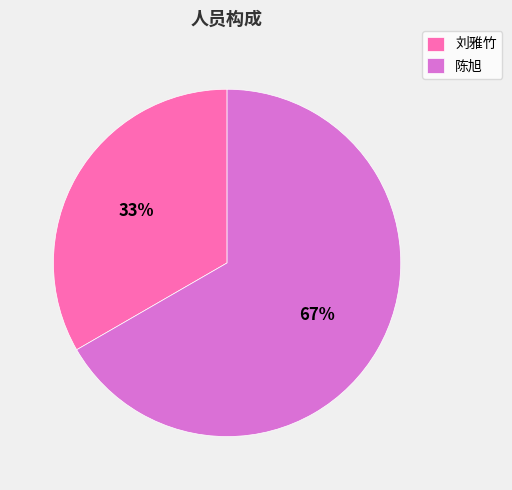

Approximately how many times larger is the value at 刘雅竹 compared to 陈旭?

0.5